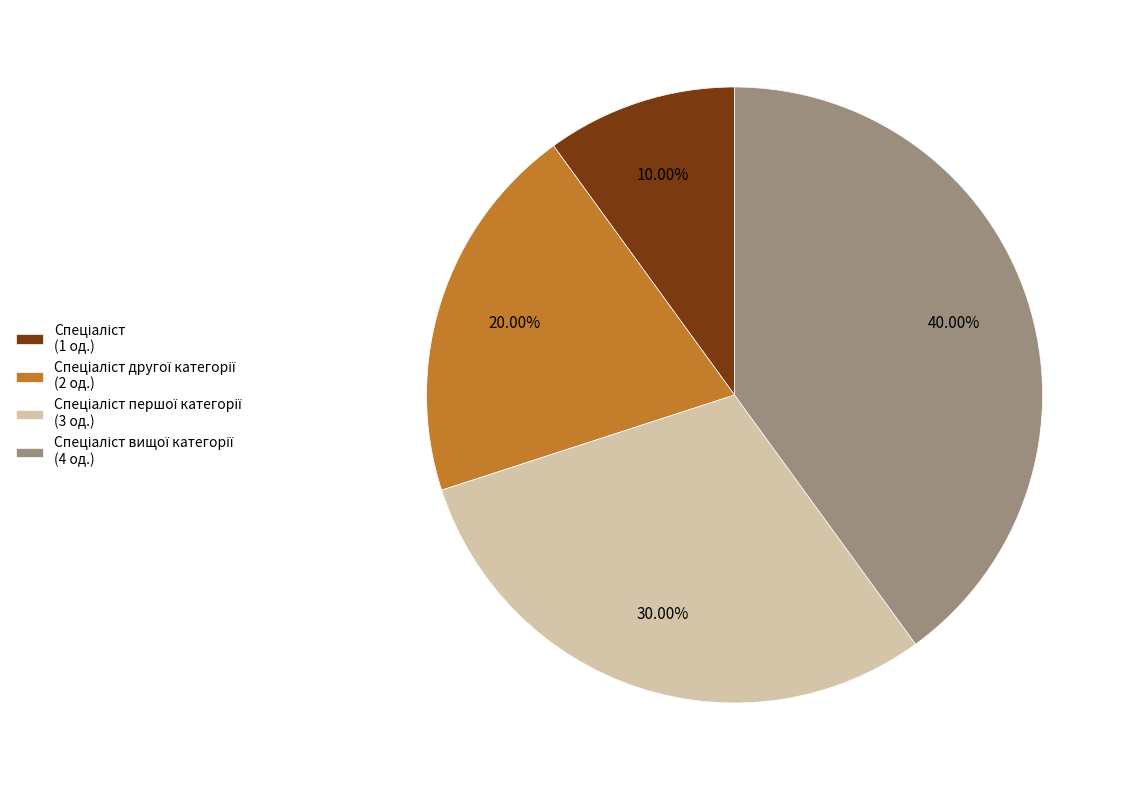

Is there a majority slice in this chart?

No